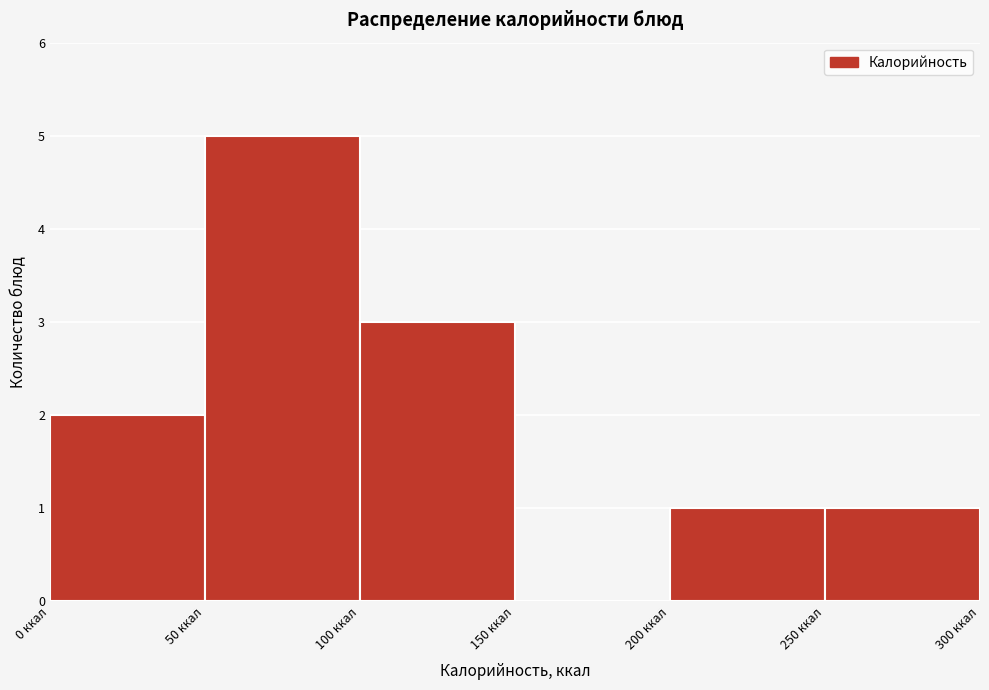

Which range on the x-axis has the tallest bar?

50 to 100